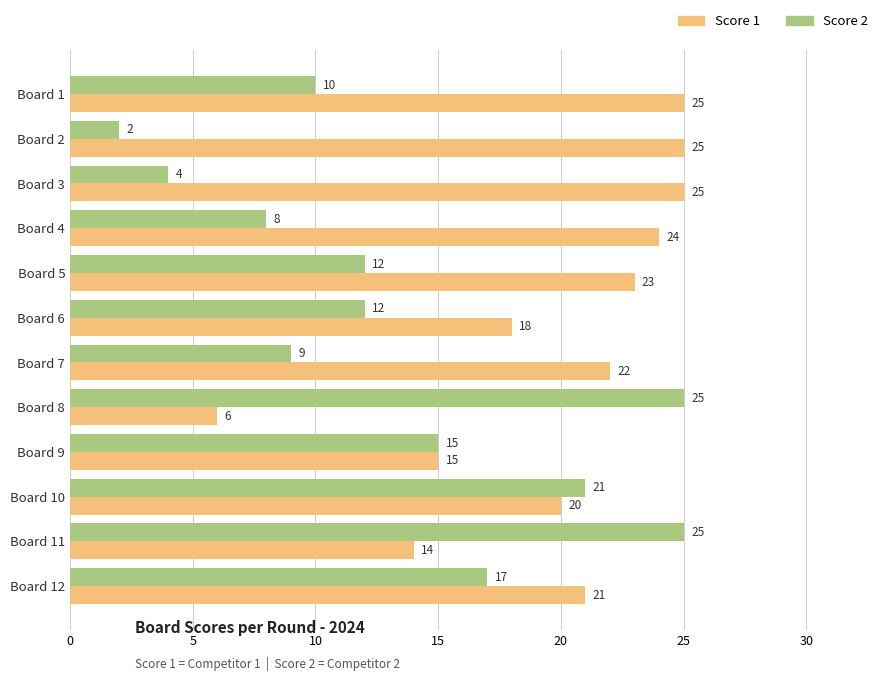

The value of Score 2 at Board 11 is 17. True or false?

False